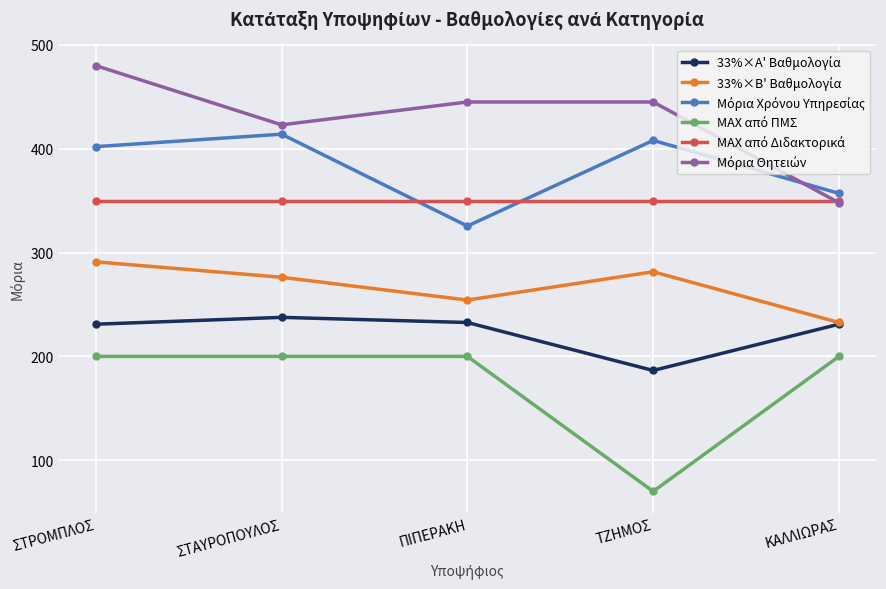

What is the total value across all series at ΚΑΛΛΙΩΡΑΣ?

1718.7